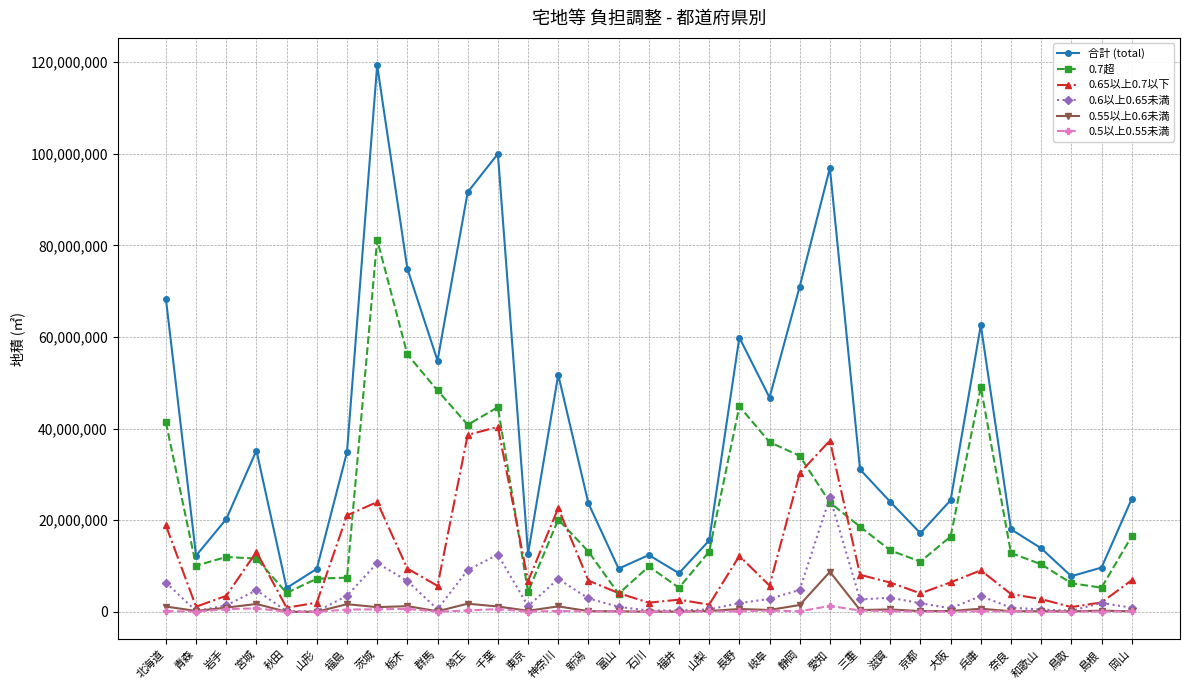

Which series has the widest spread of values?

合計 (total)